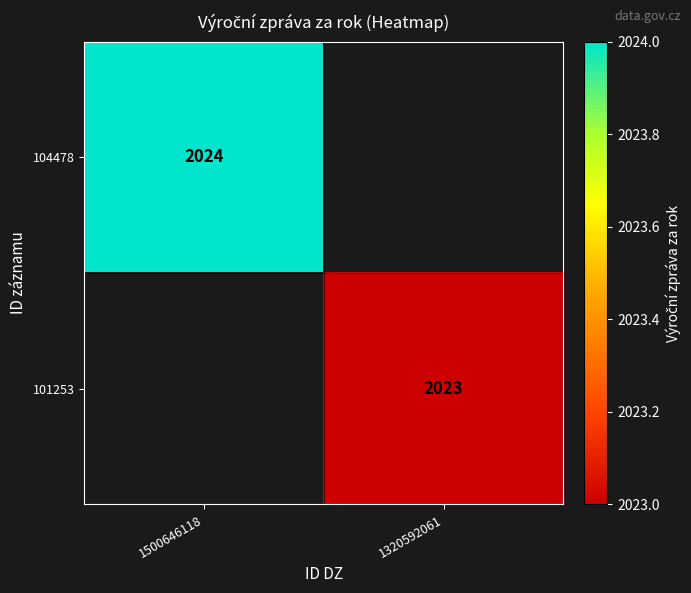

The 101253 series shows 2642 at 1320592061. True or false?

False